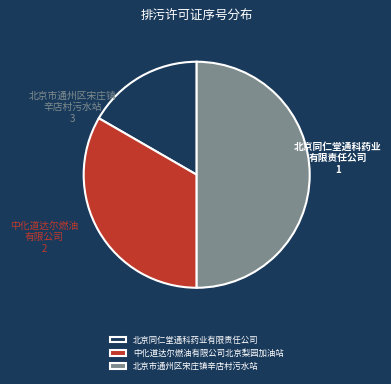

Combined, do 北京市通州区宋庄镇辛店村污水站 and 北京同仁堂通科药业有限责任公司 account for over 50%?

Yes